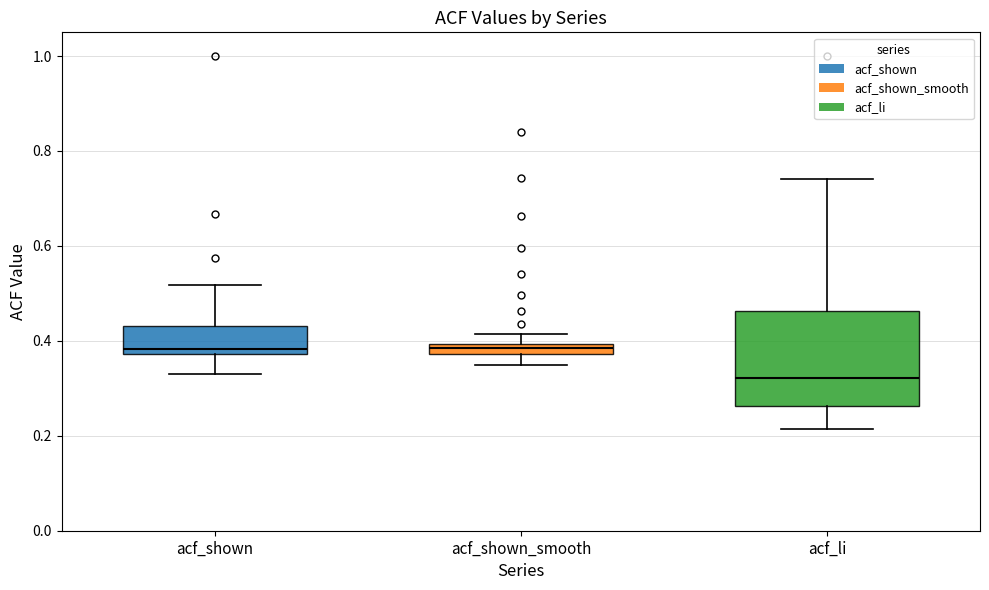

Which box is the tallest, from its lower edge to its upper edge?

acf_li